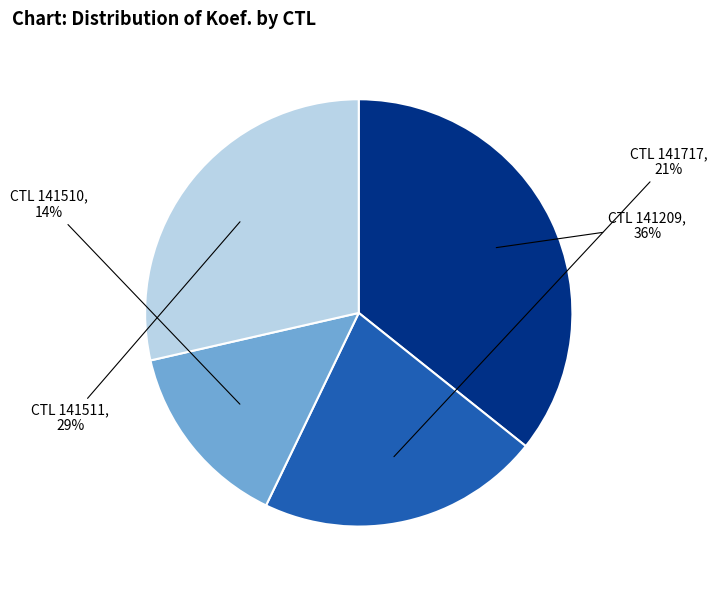

Is there any slice that represents more than half of the pie?

No